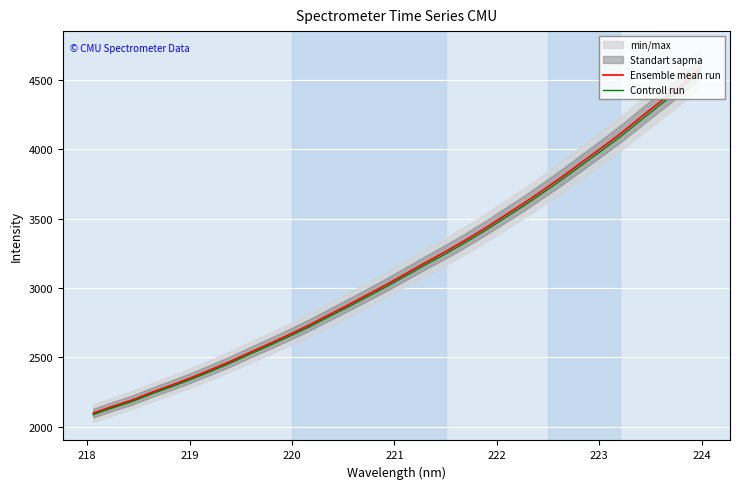

What is the maximum value shown in the chart?

4582.2